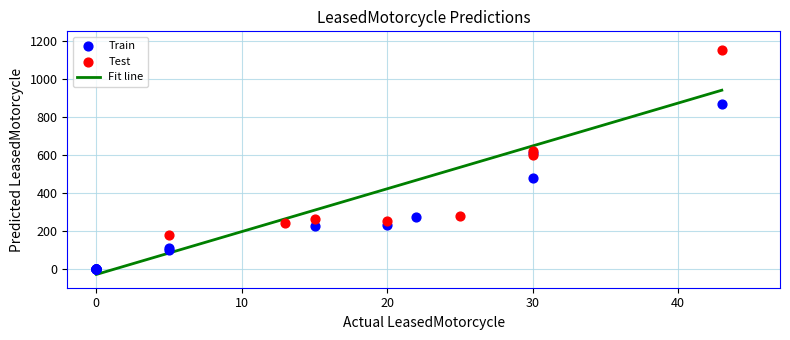

Which series contains the highest Y value?

Test